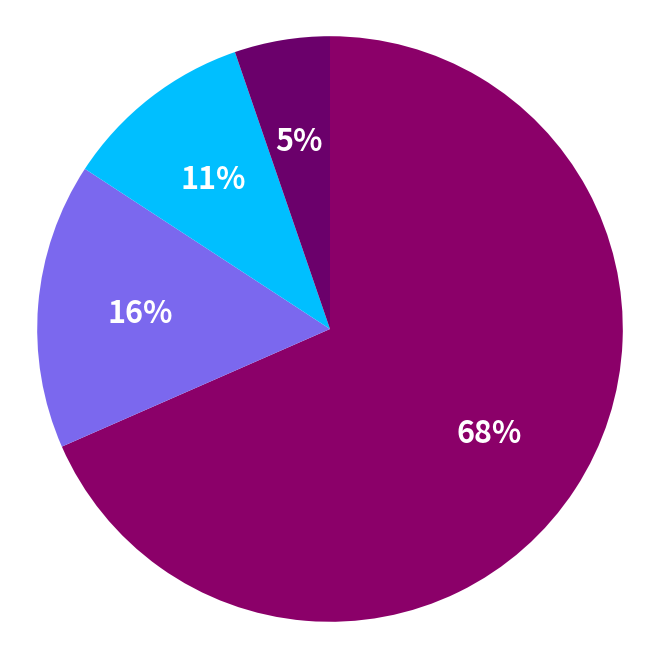

How many segments does this pie chart have?

4